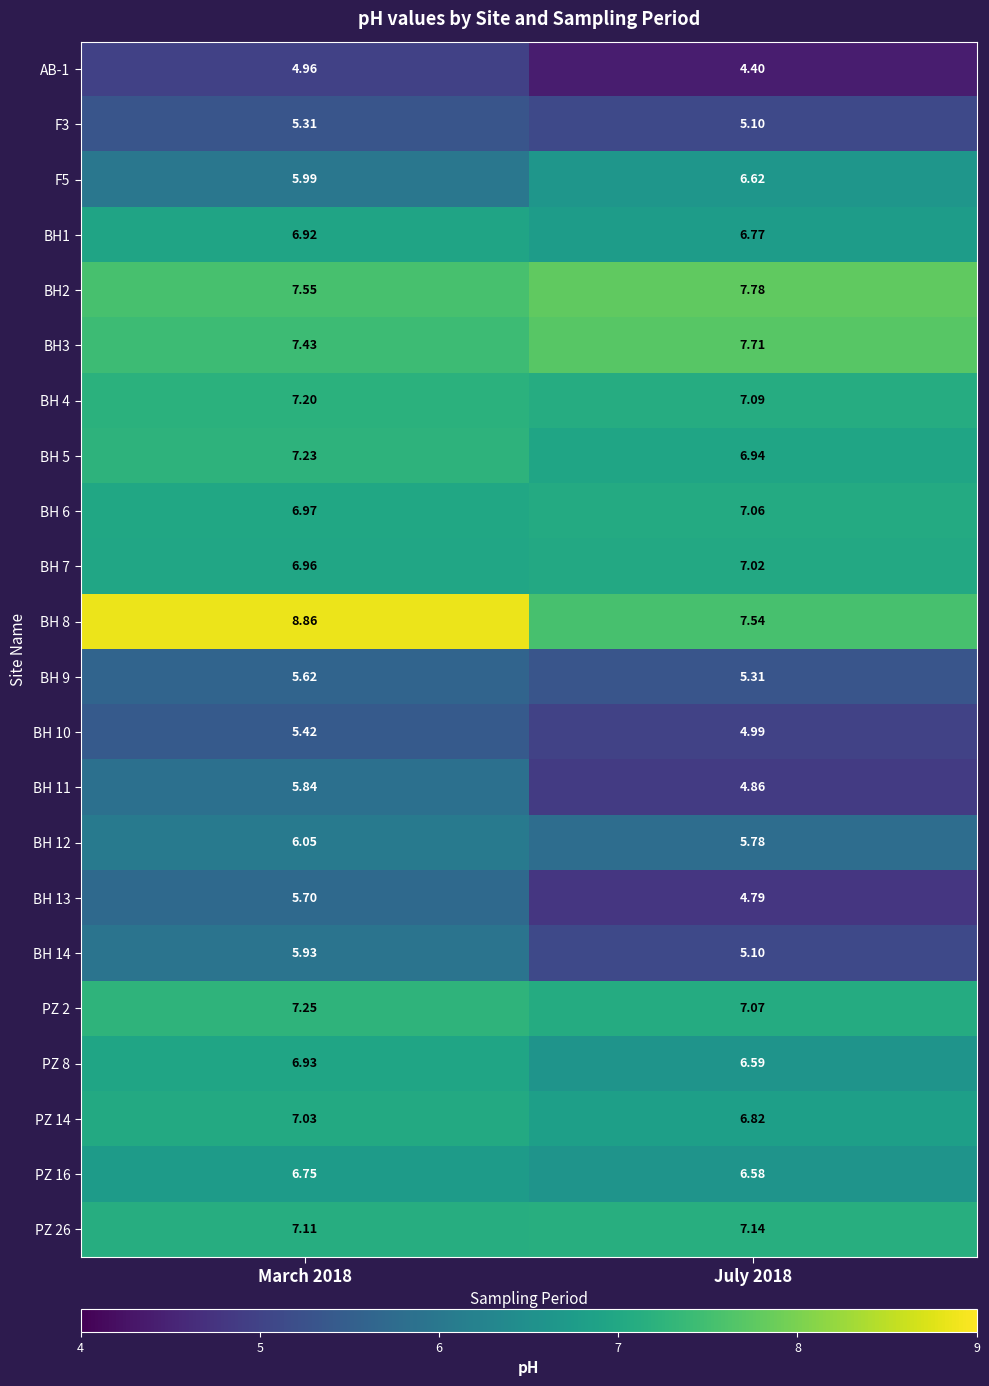

Is the value of BH 12 at March 2018 greater than the value of BH3 at July 2018?

No